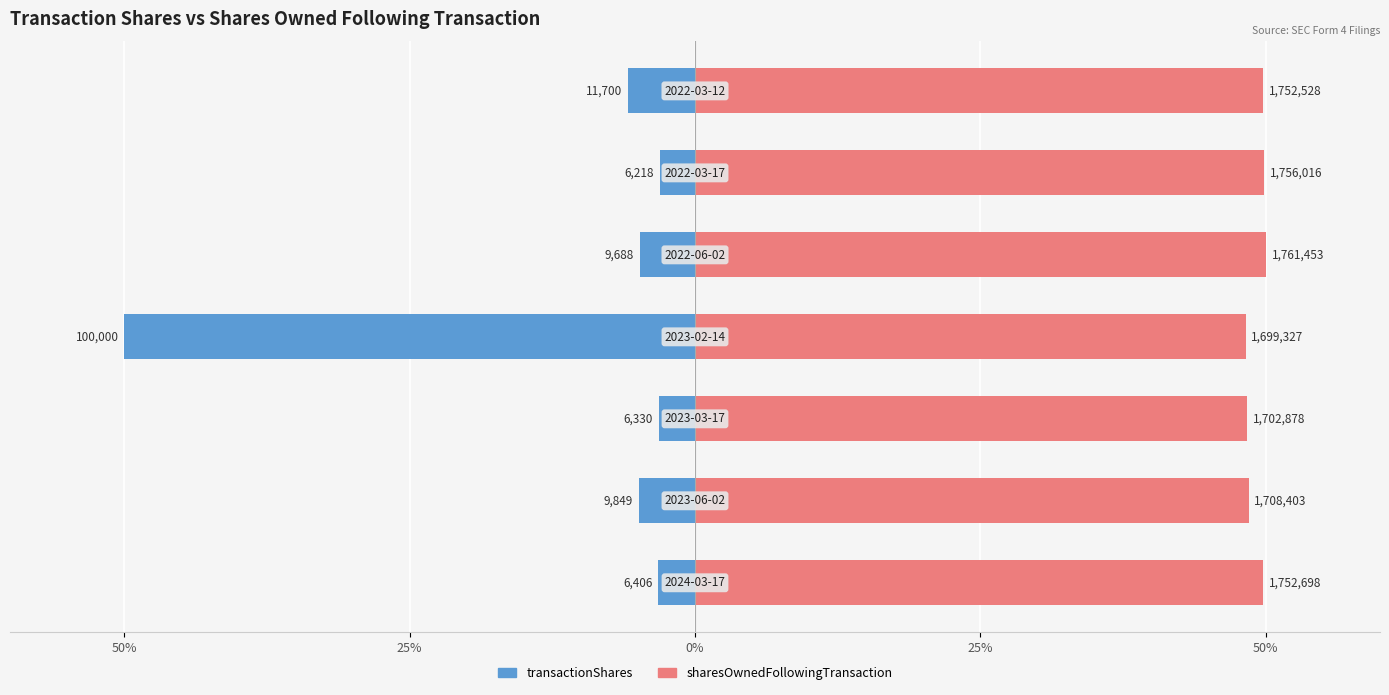

Which series has the largest total across all categories?

sharesOwnedFollowingTransaction